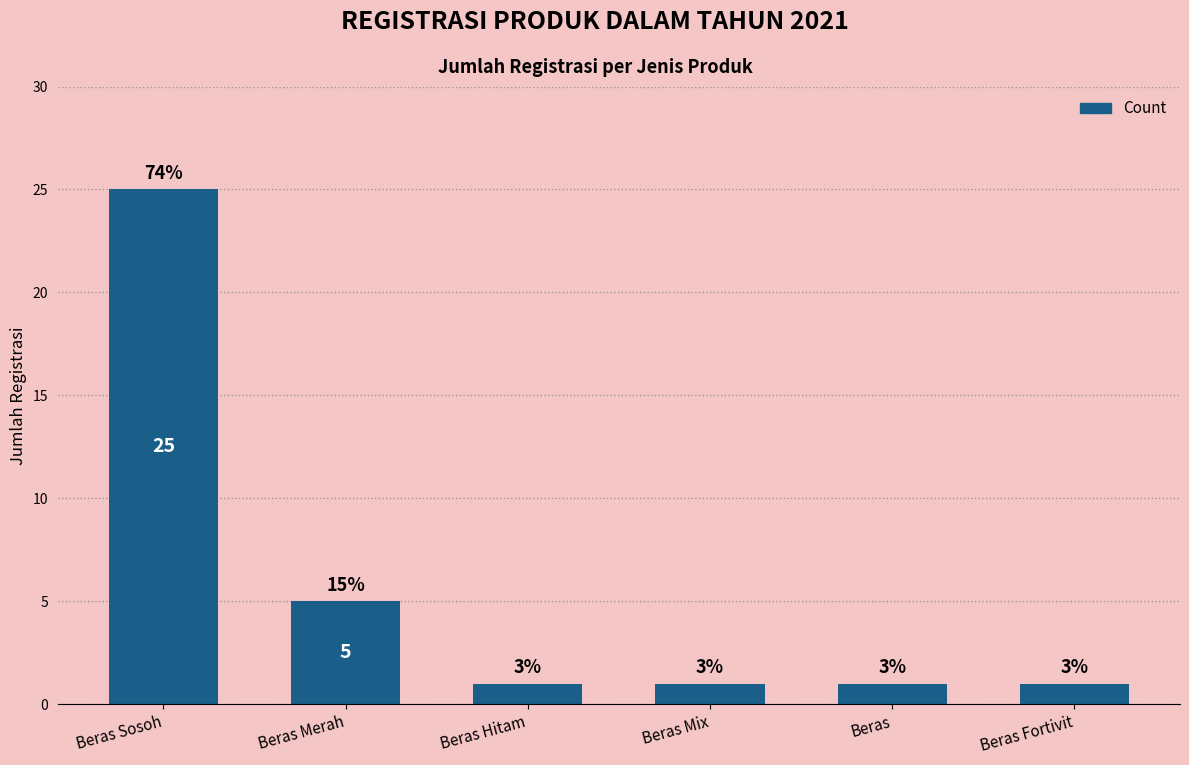

How many bars are there in total?

6